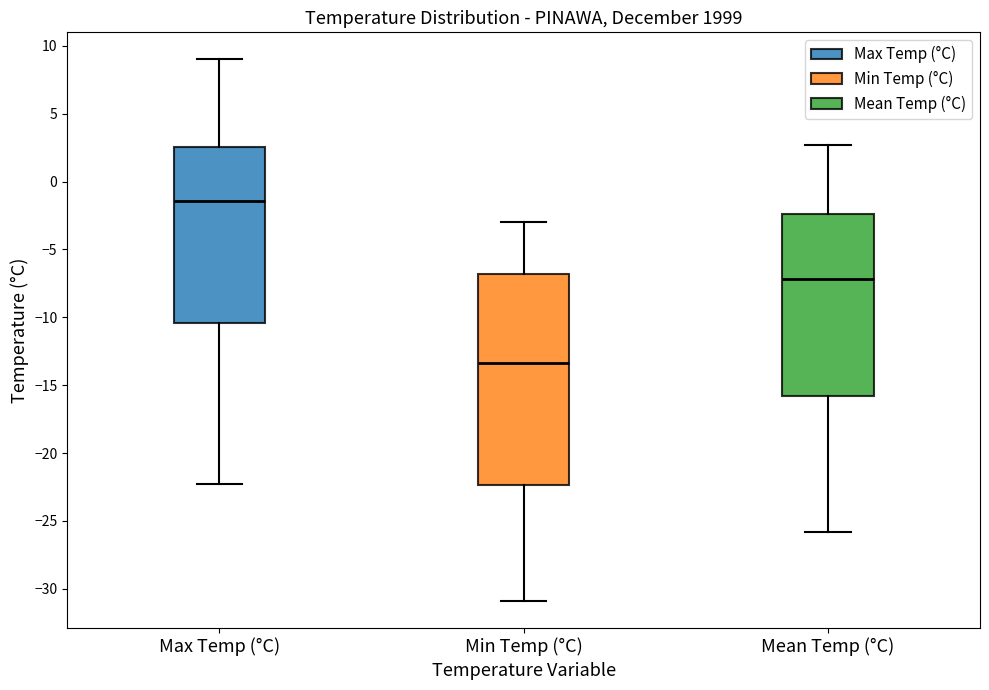

Which box has the lowest median line?

Min Temp (°C)